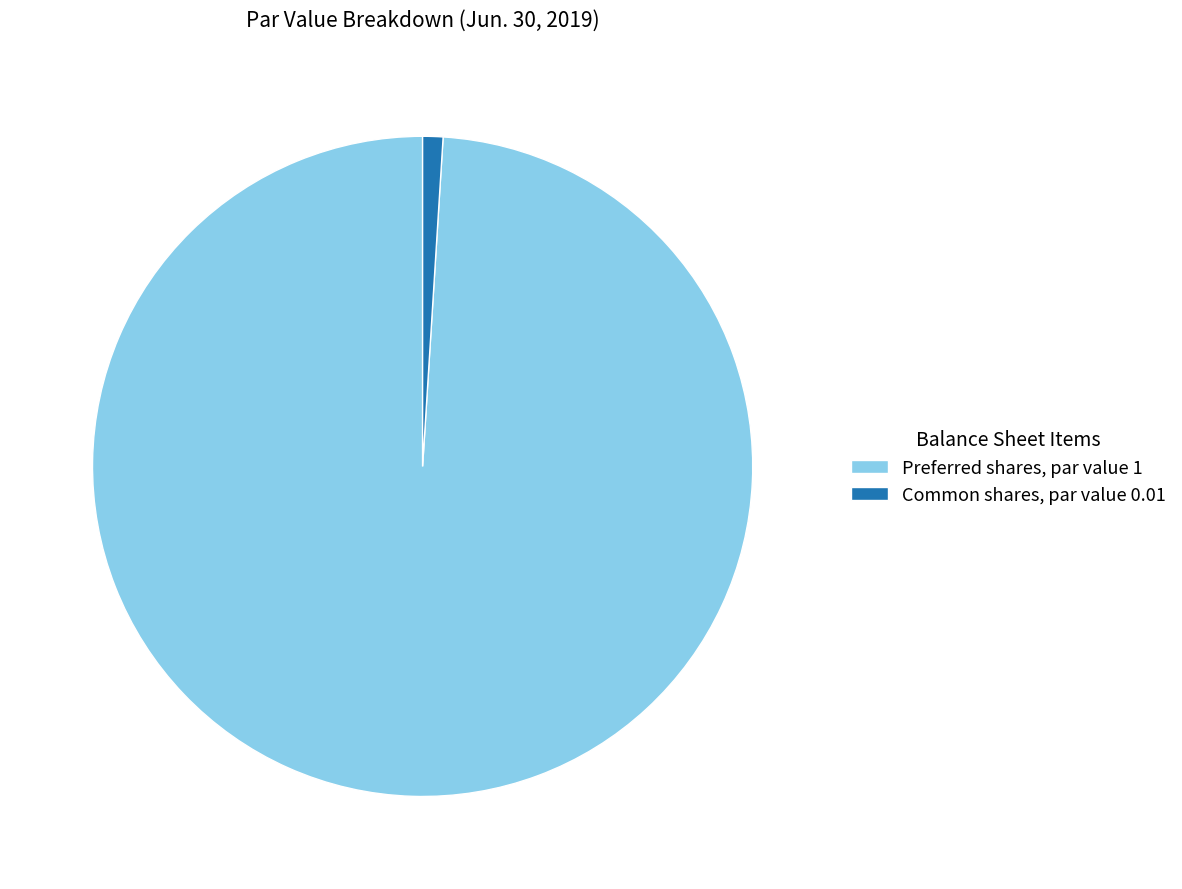

Is it true that Common shares, par value 0.01 is 1% of the pie?

True